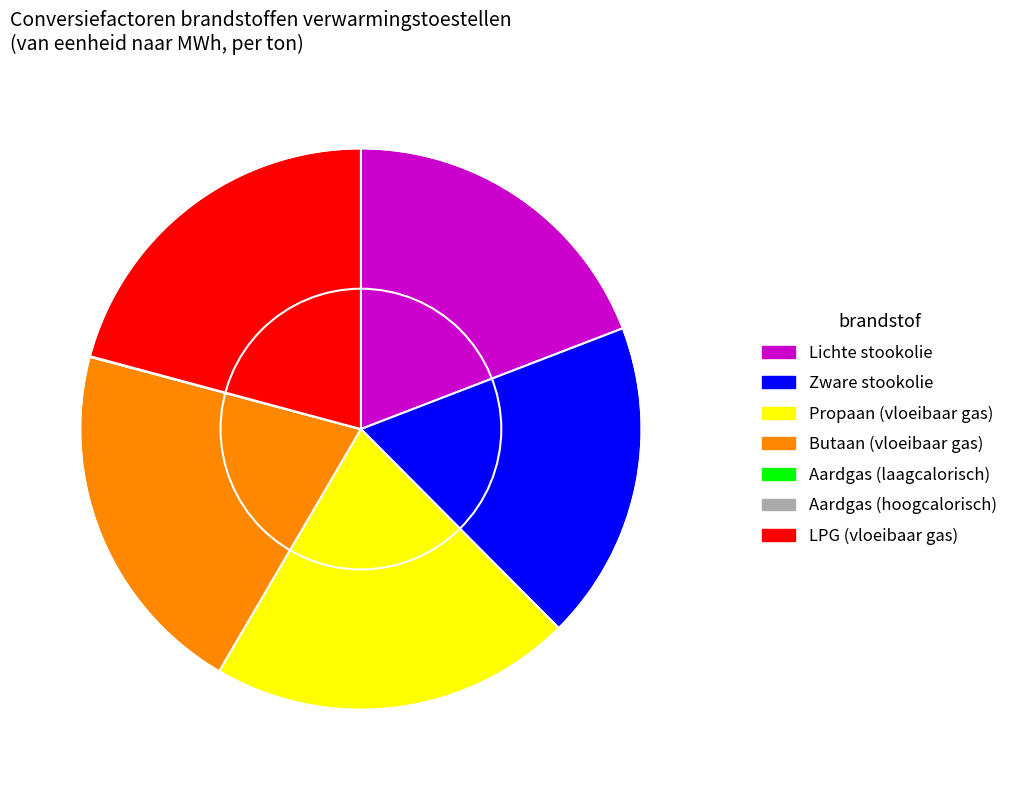

Approximately how many times larger is the value at Lichte stookolie compared to Propaan (vloeibaar gas)?

0.9